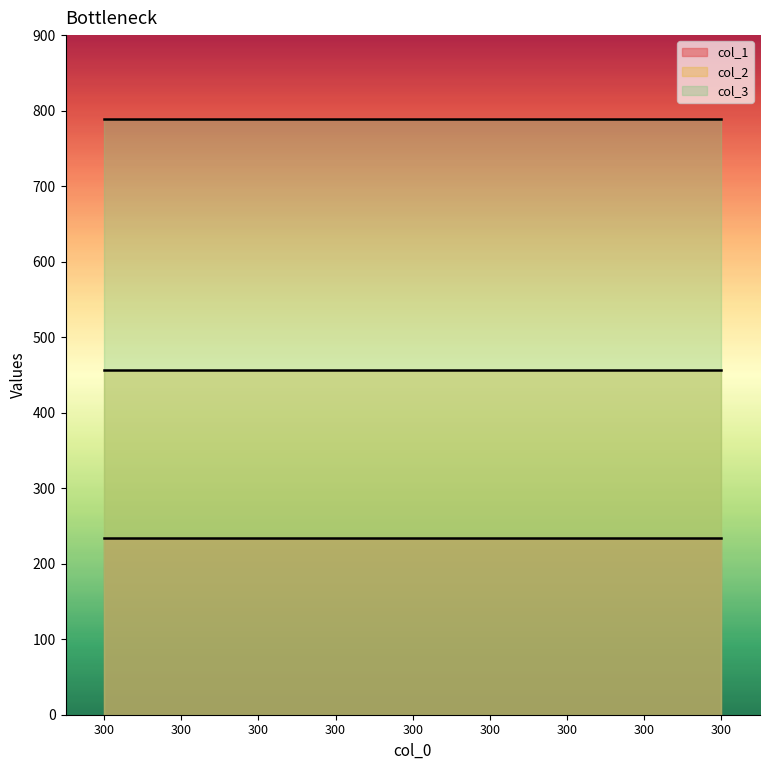

True or false: col_1 and col_3 intersect in this chart.

False